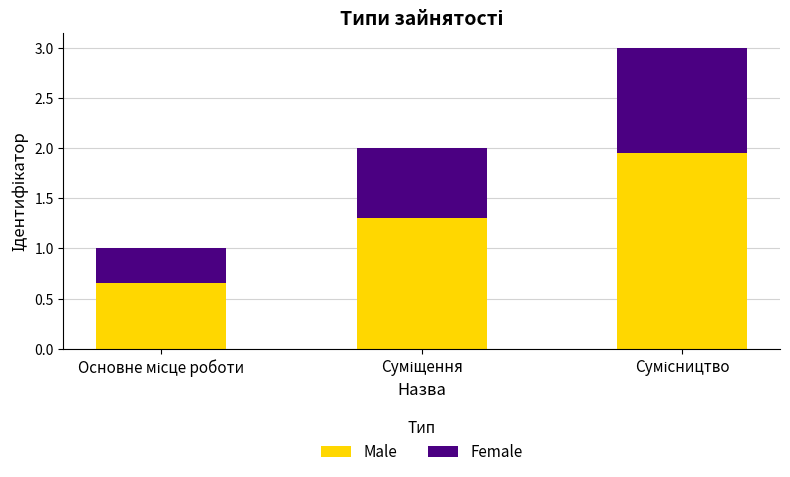

What is the difference between the maximum and minimum values in the Male series?

1.3